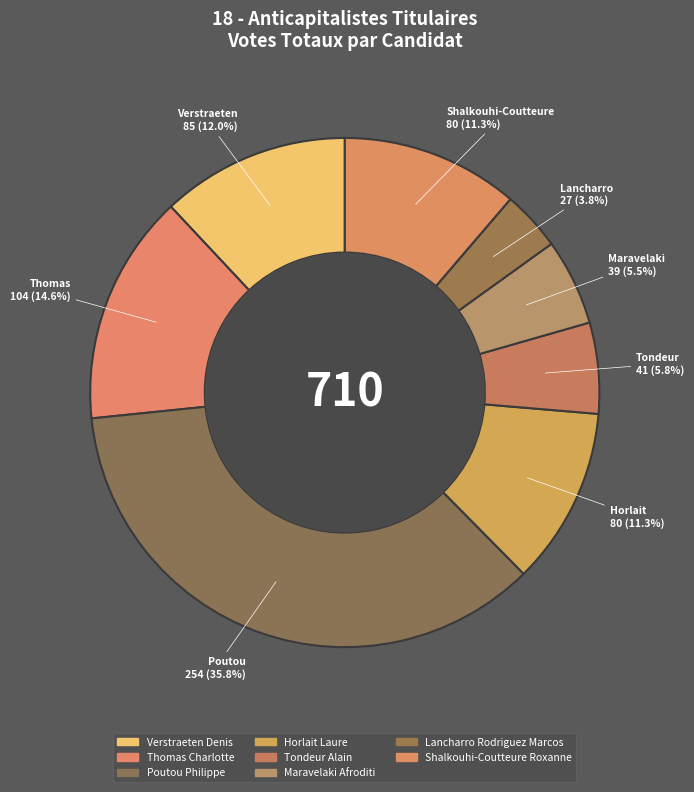

Is there any slice that represents more than half of the pie?

No